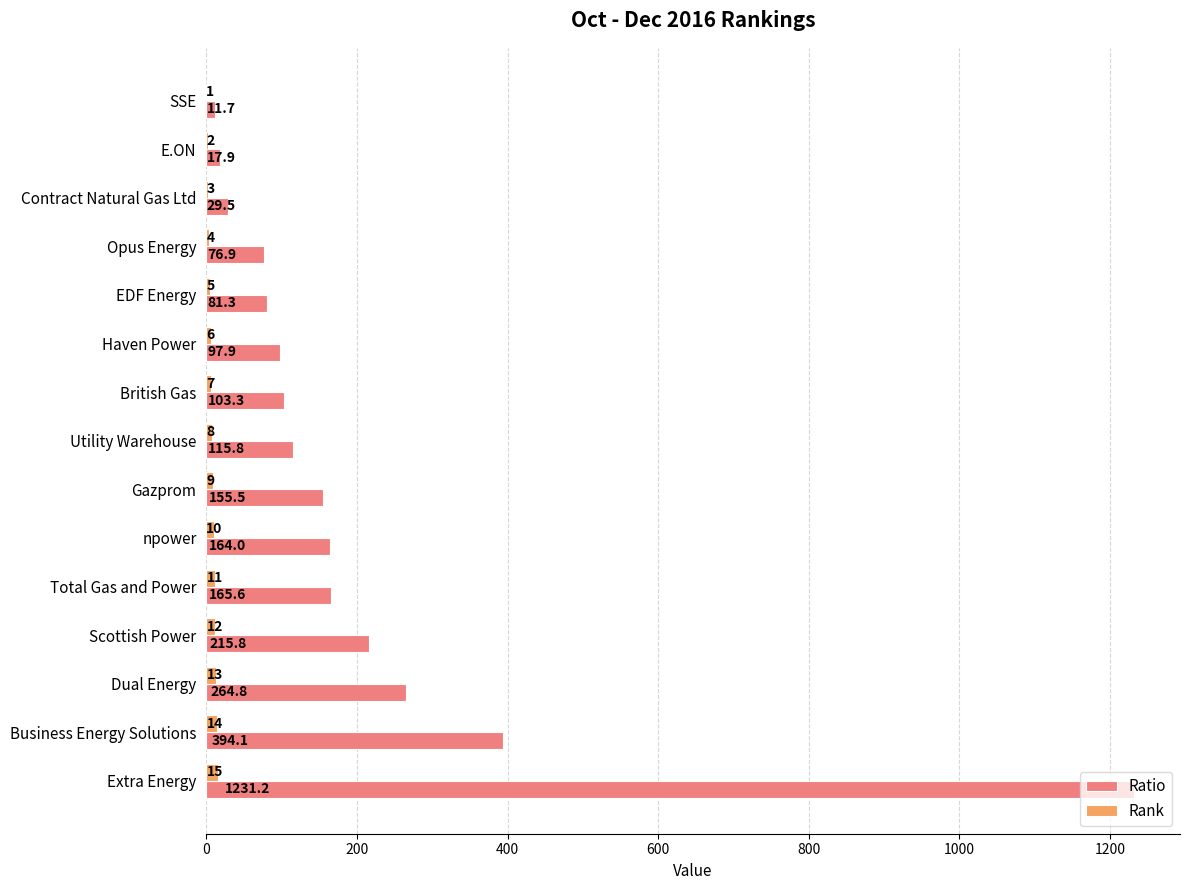

What is the sum of all Rank values?

120.0